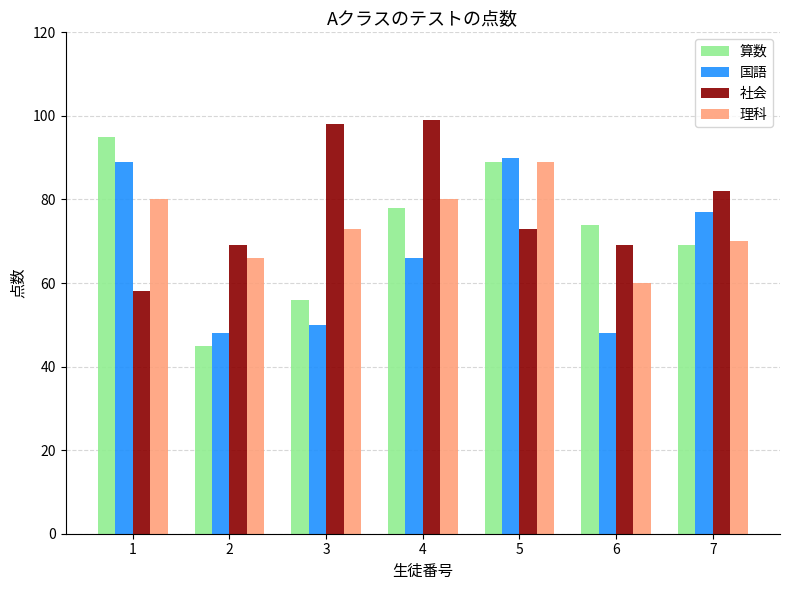

Is the value of 社会 at 5 greater than the value of 国語 at 7?

No